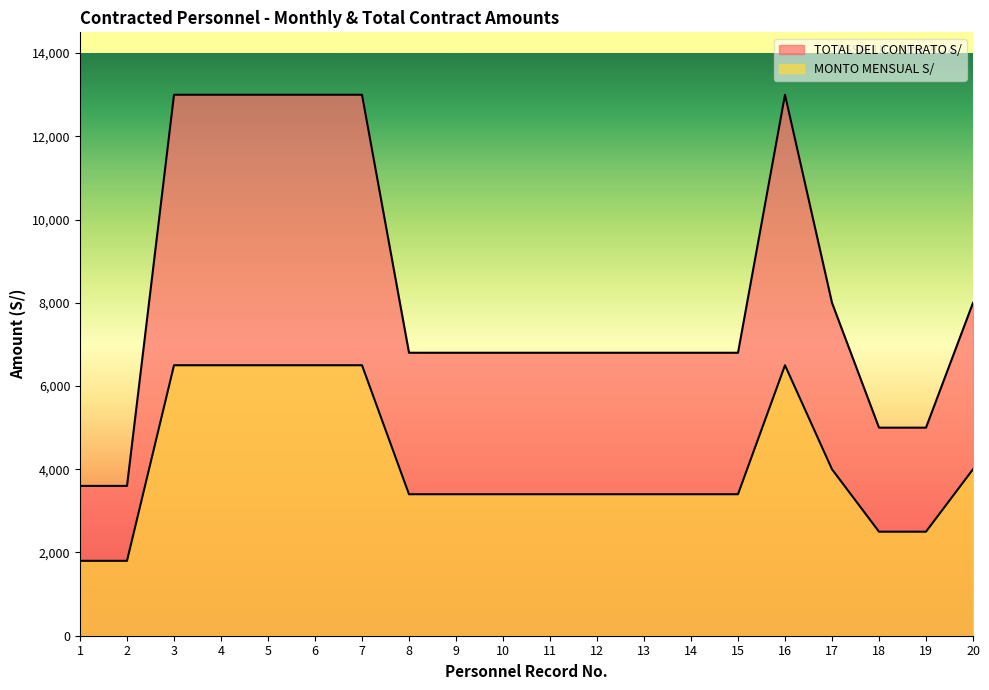

Does the chart display data point markers on the line(s)?

No